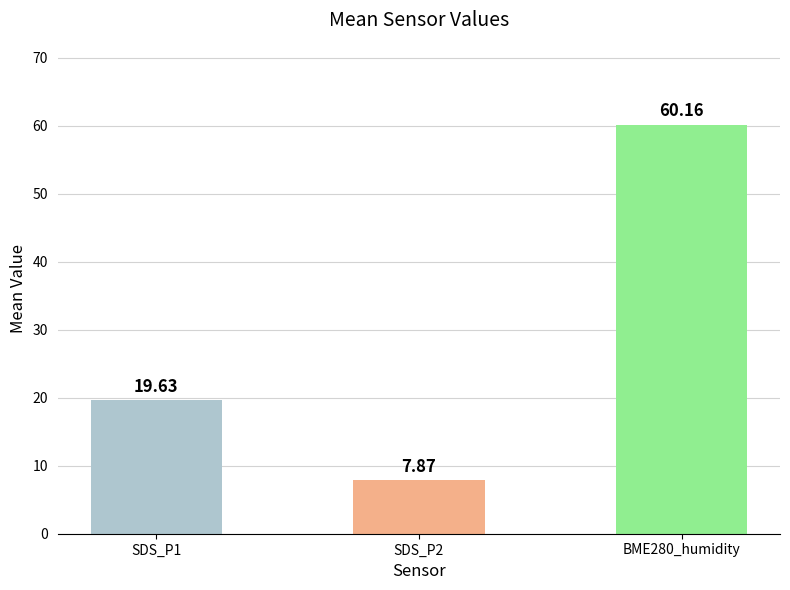

List the labels in order of value, smallest first.

SDS_P2, SDS_P1, BME280_humidity